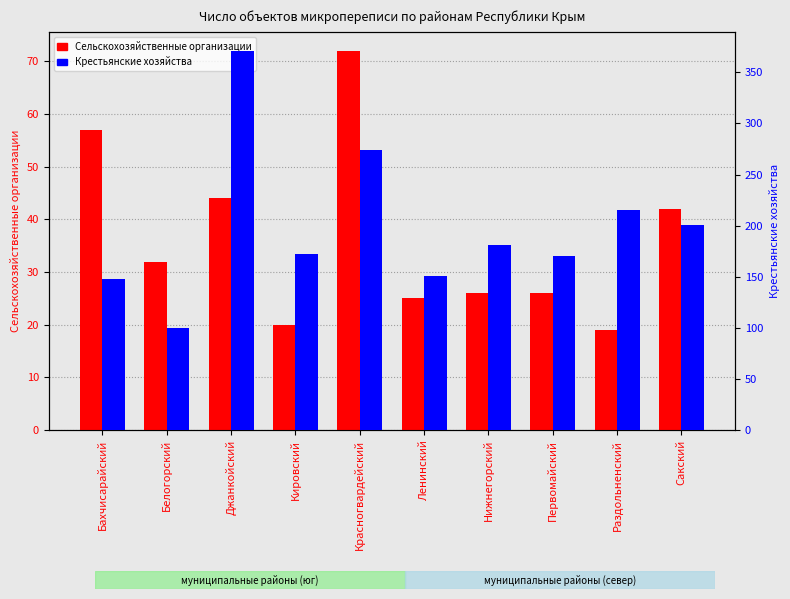

True or false: Сельскохозяйственные организации has a value of 25 at Ленинский.

True